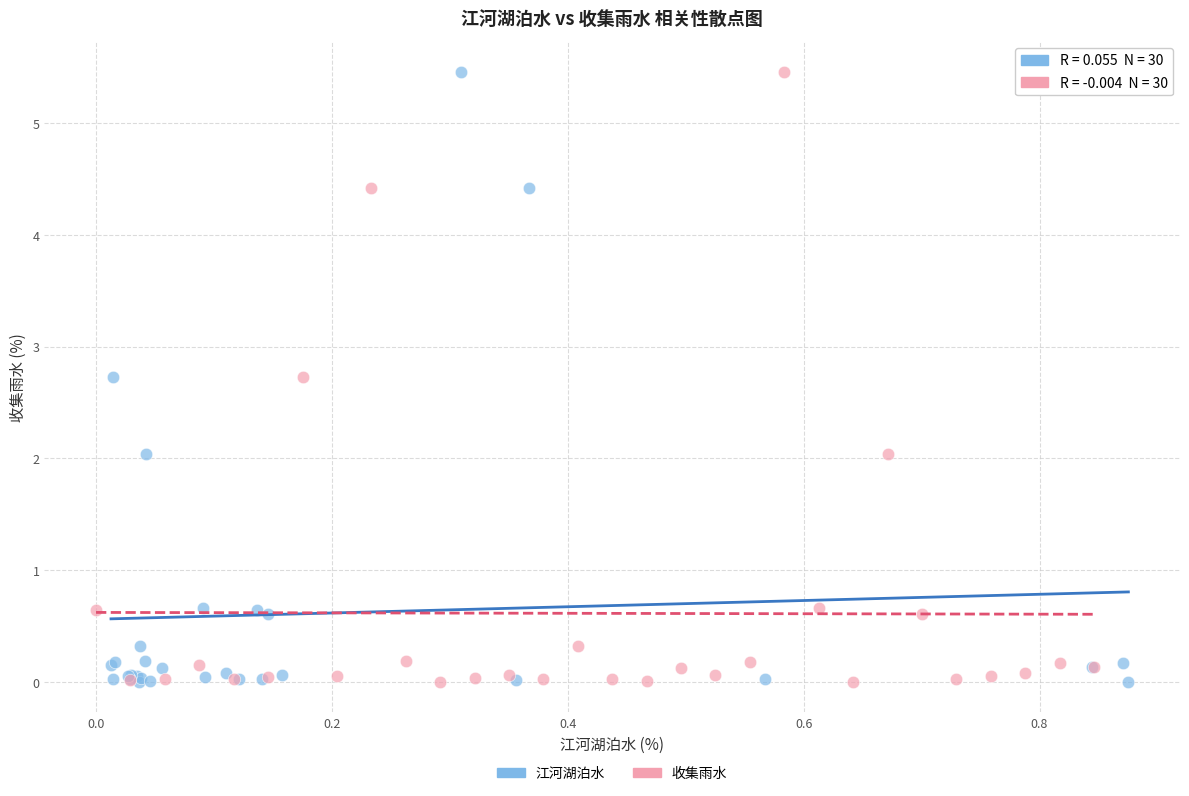

What are all the series names shown in the legend?

江河湖泊水, 收集雨水